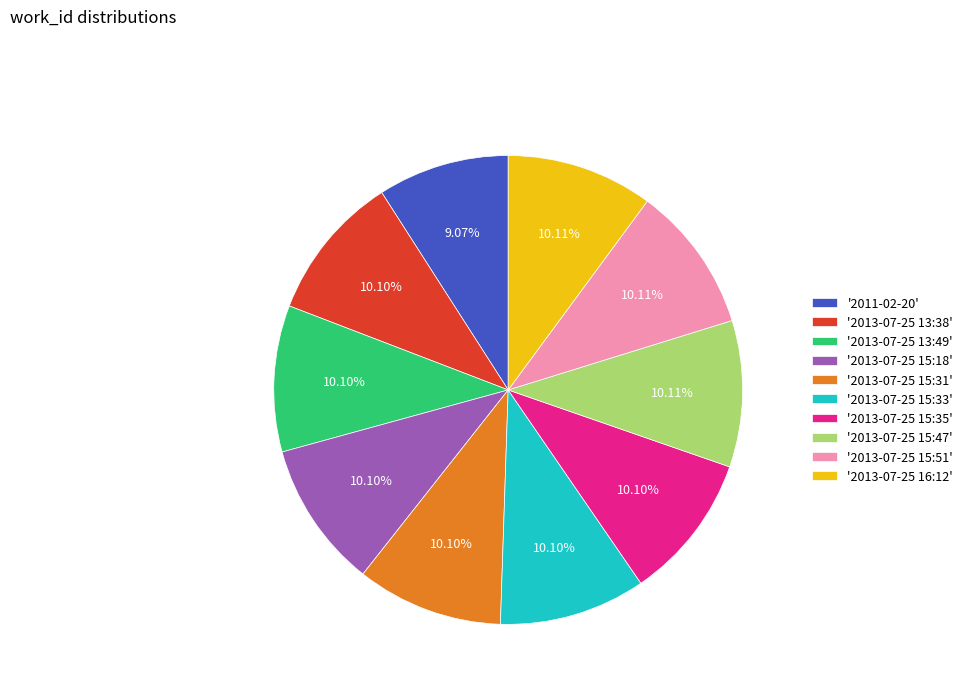

Does any single category account for the majority?

No